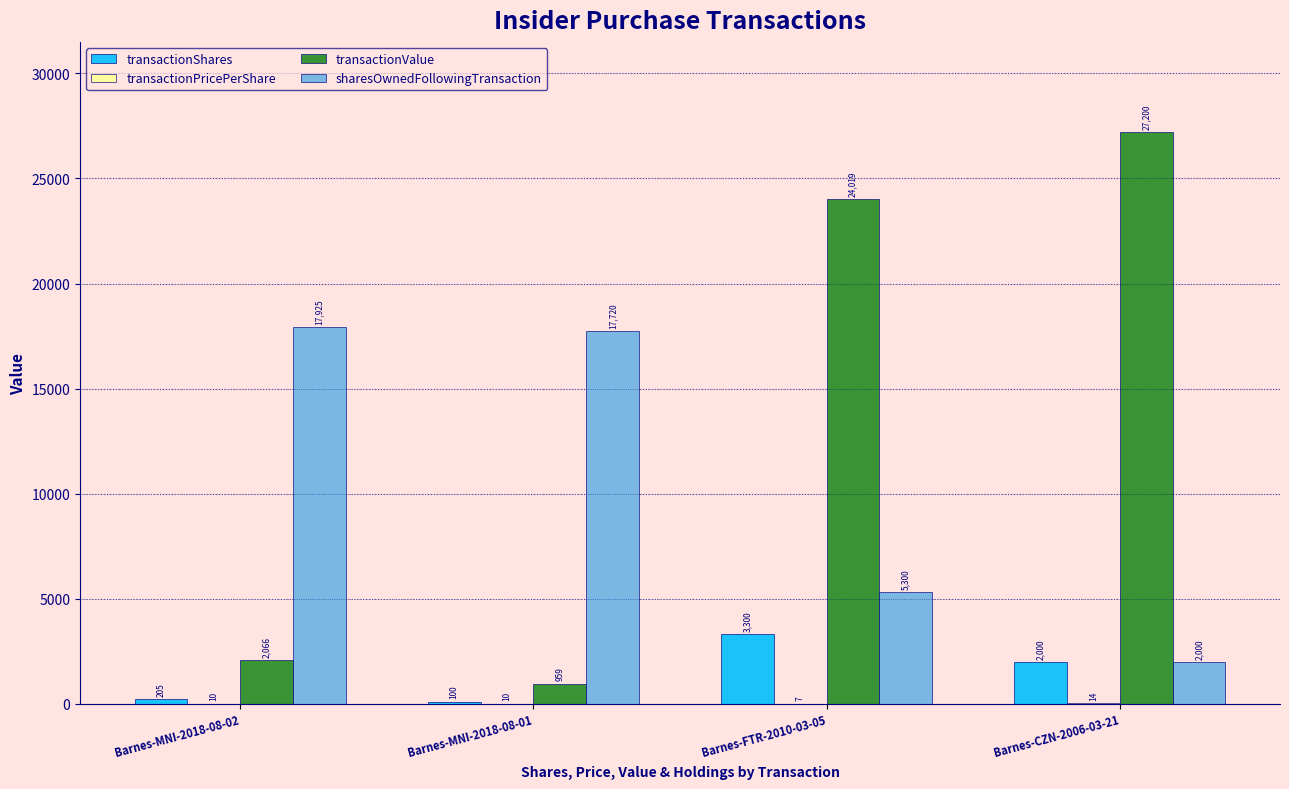

Is the value of transactionValue at Barnes-FTR-2010-03-05 greater than the value of transactionShares at Barnes-MNI-2018-08-02?

Yes